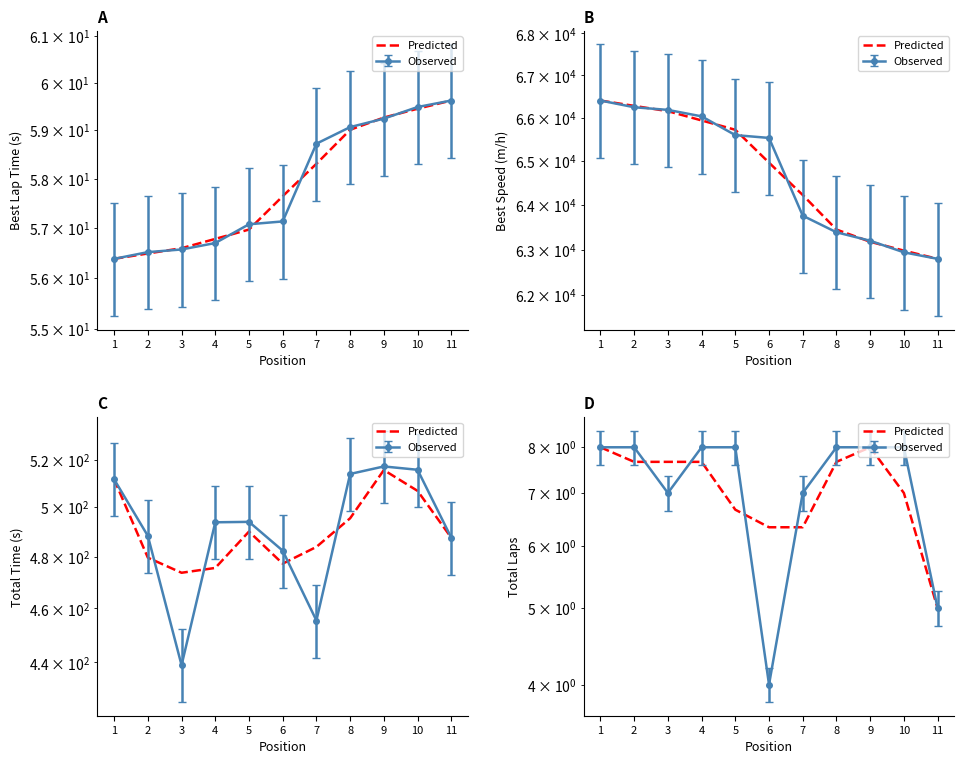

What is the average value?

7.1